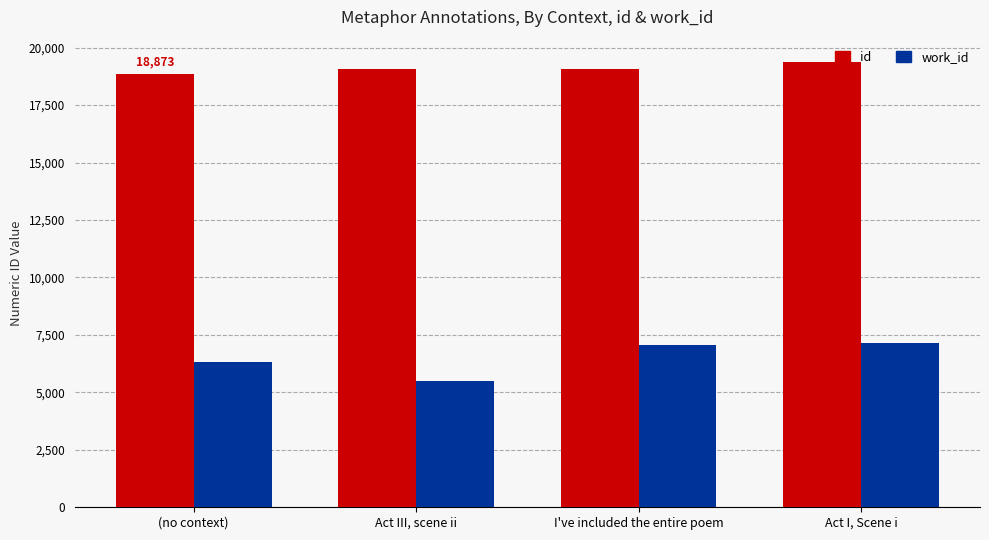

At which label does id reach its peak?

Act I, Scene i